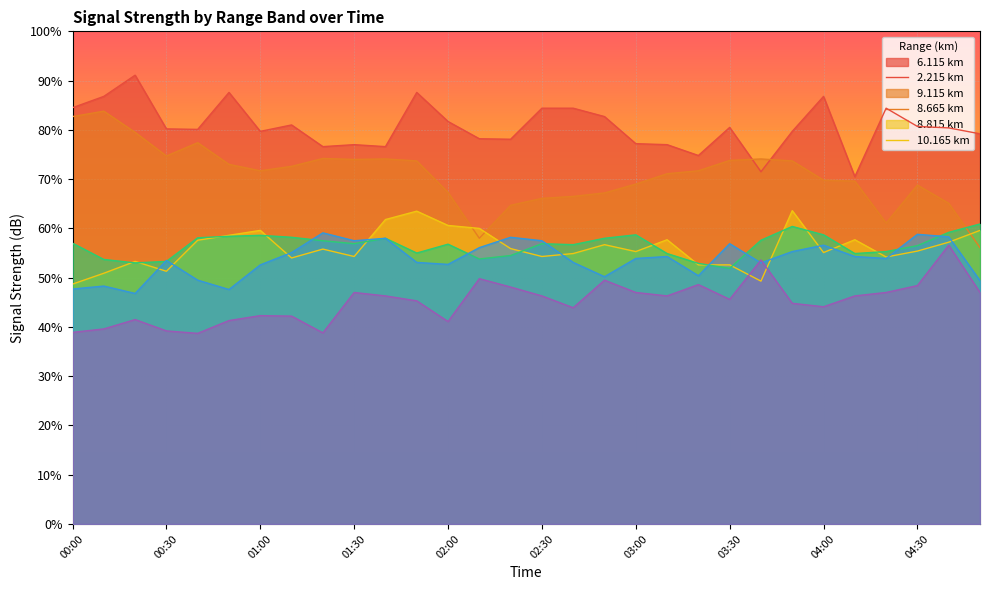

True or false: 2.215 has a value of 58.0 at 02:10.

True